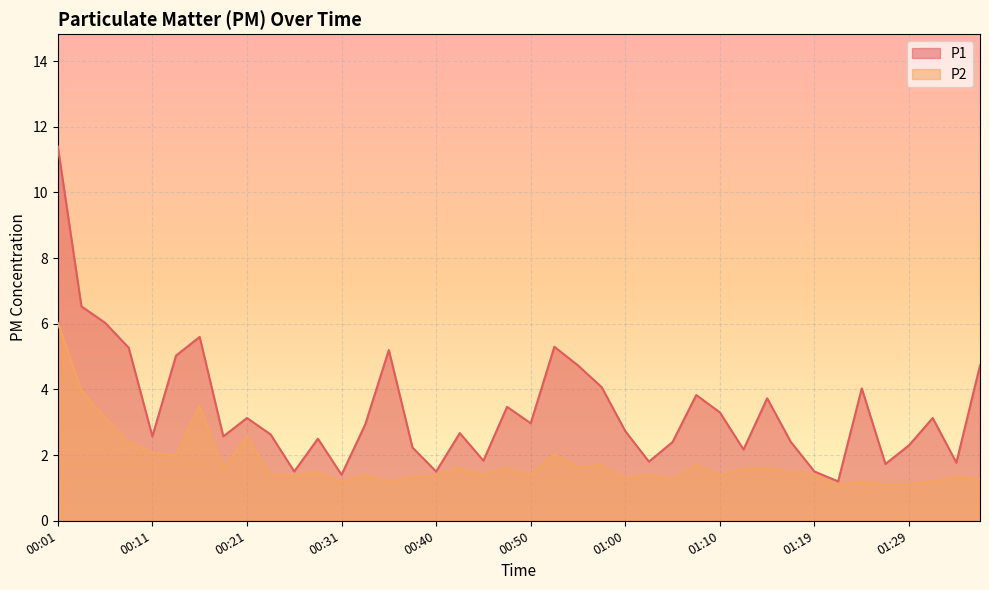

What is the maximum value shown in the chart?

11.4